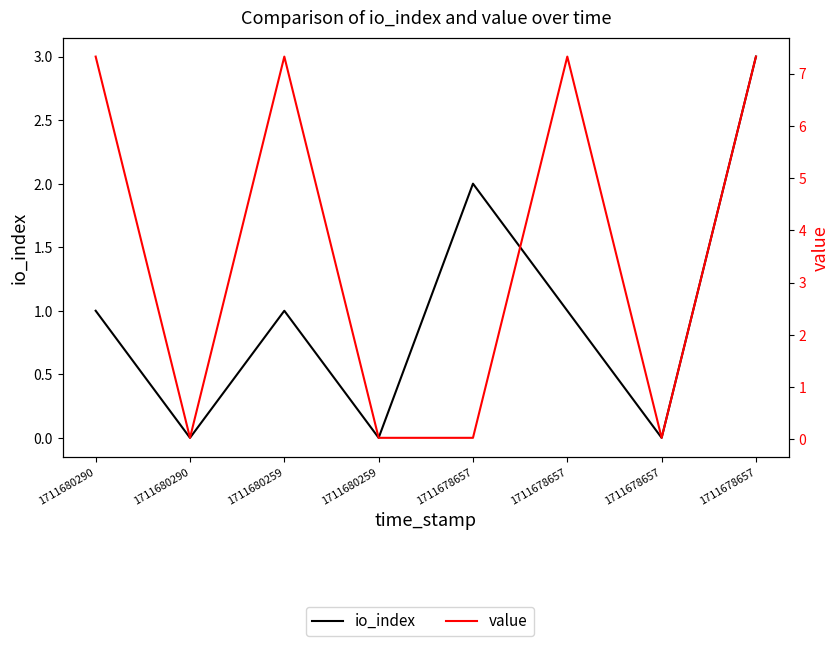

How many data points in value are less than 7?

4